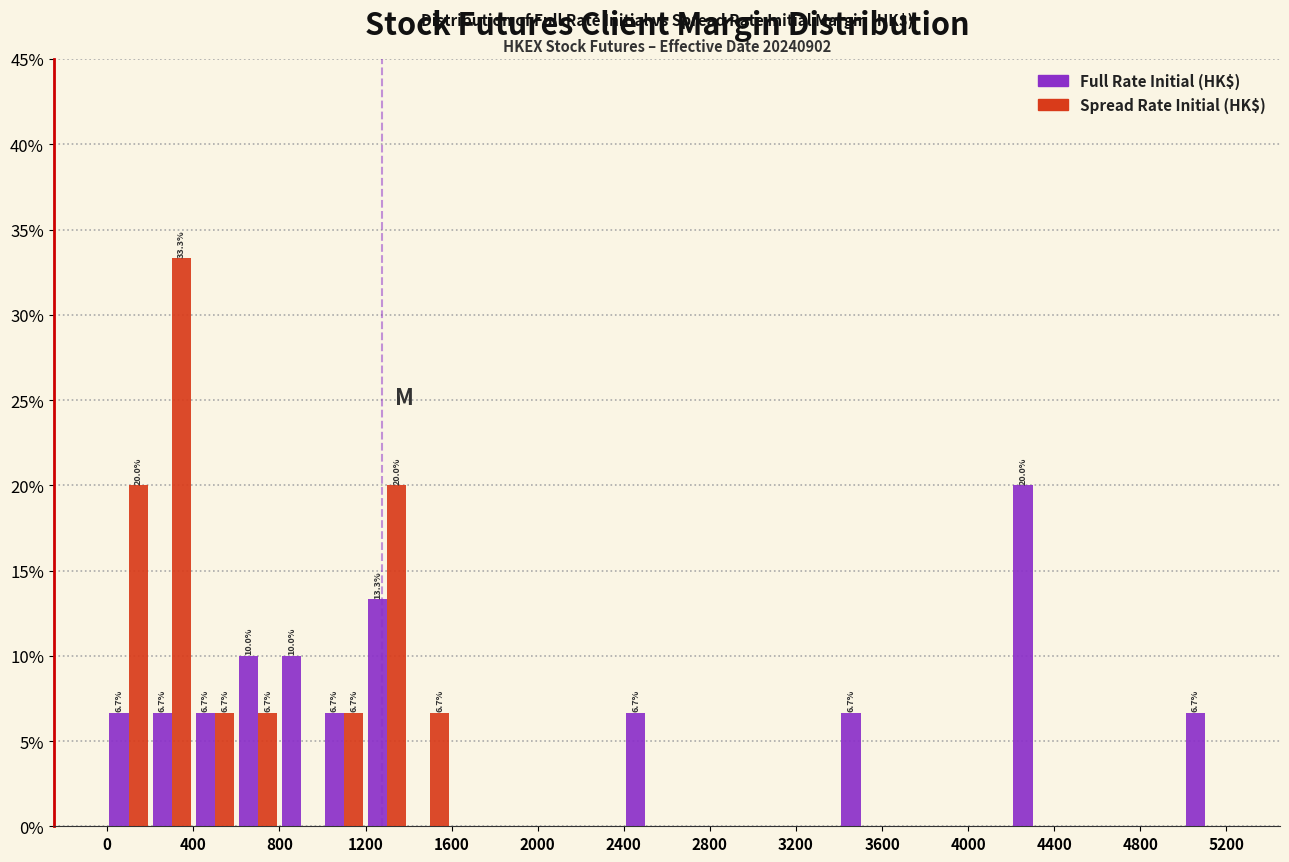

In the Full Rate Initial (HK$) series, which range on the x-axis has the tallest bar?

4200 to 4400